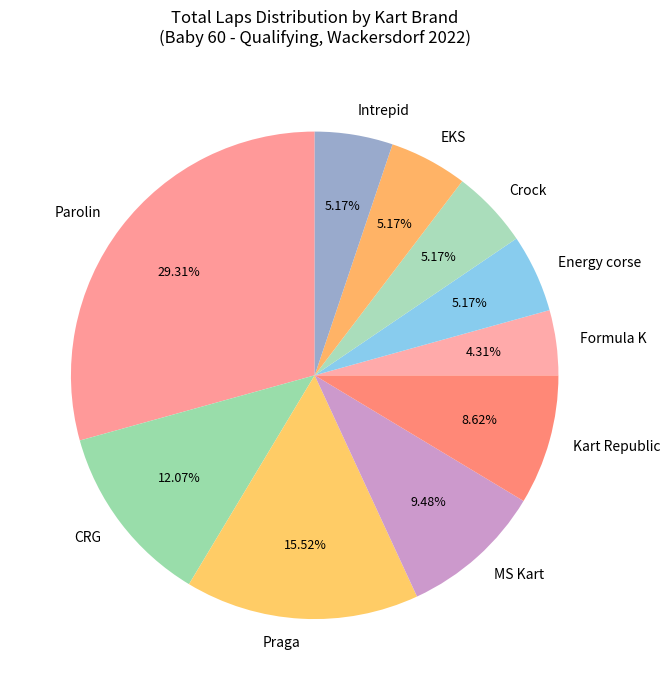

Which has a higher value, Crock or MS Kart?

MS Kart